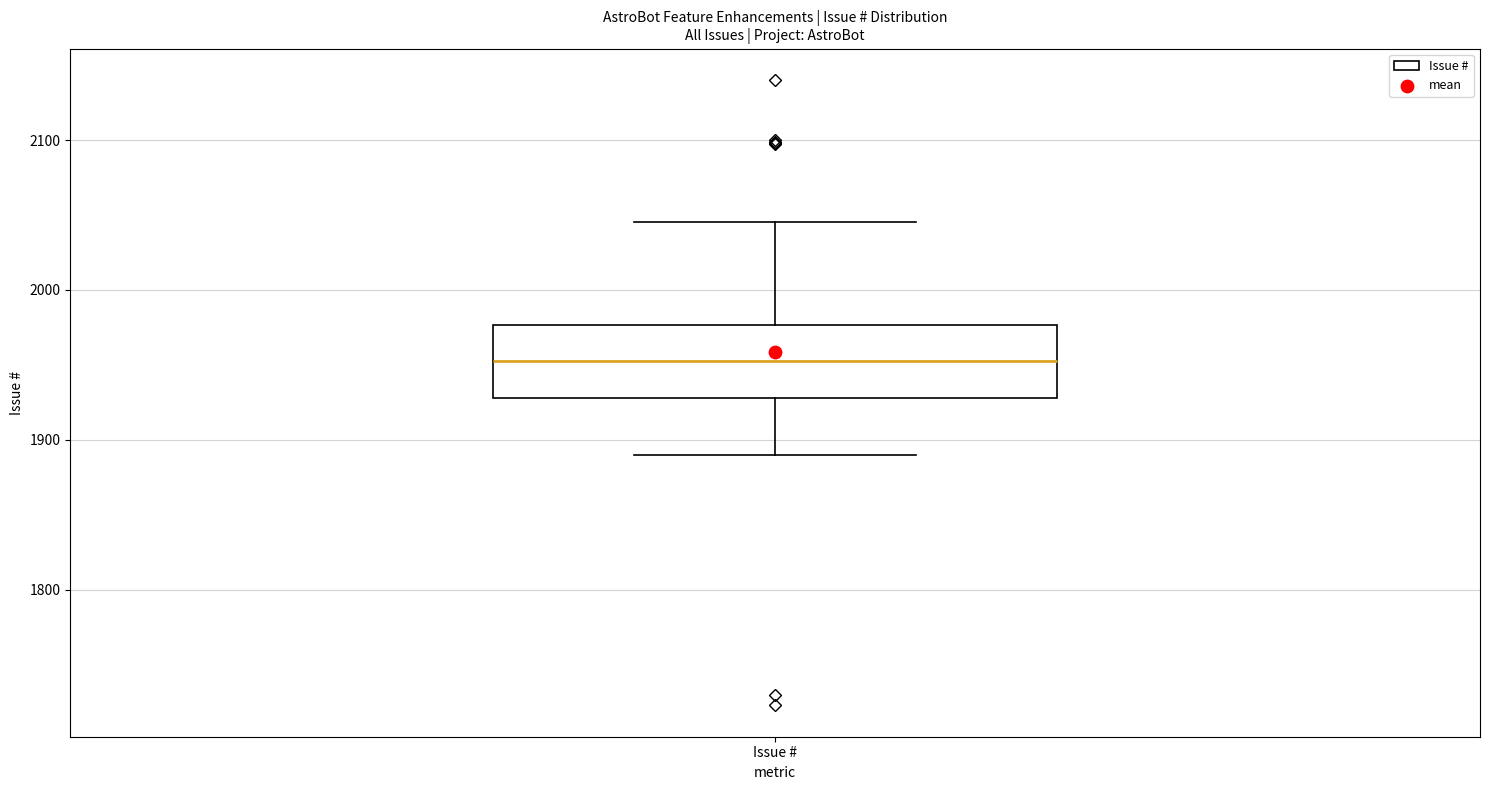

Where is the upper edge of the box for Issue # on the y-axis? The values are not printed on the chart, so give them approximately, as read against the axis.

1980